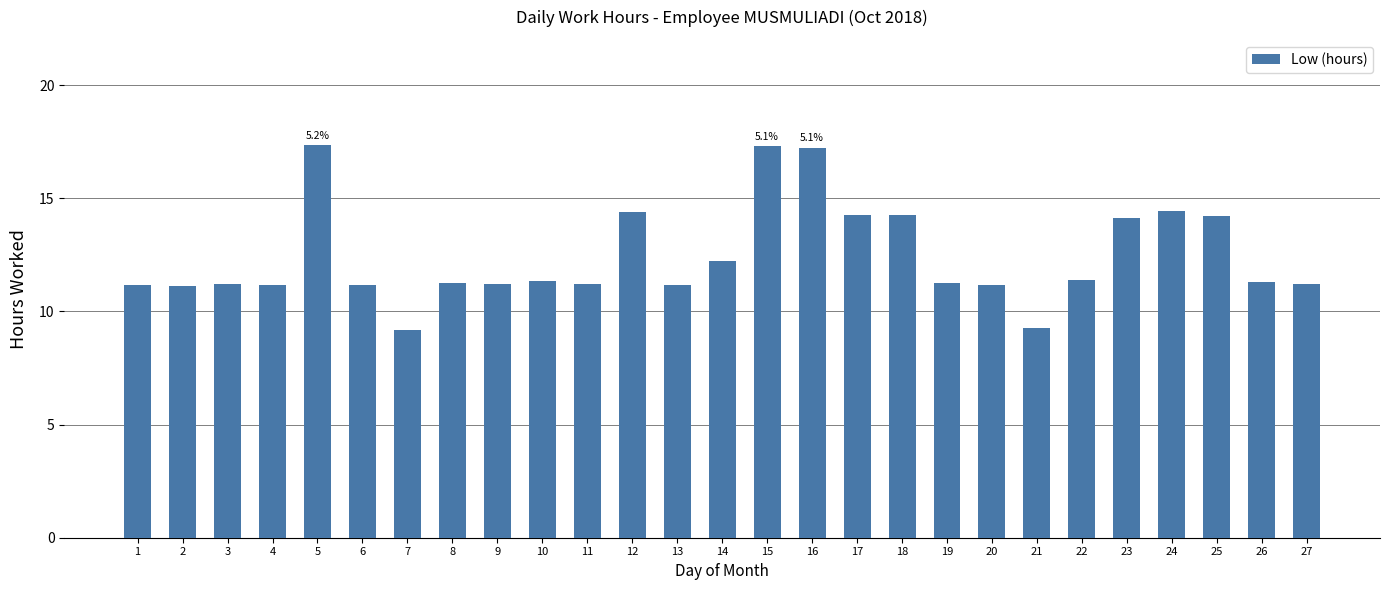

At which label is the value closest to 13?

14